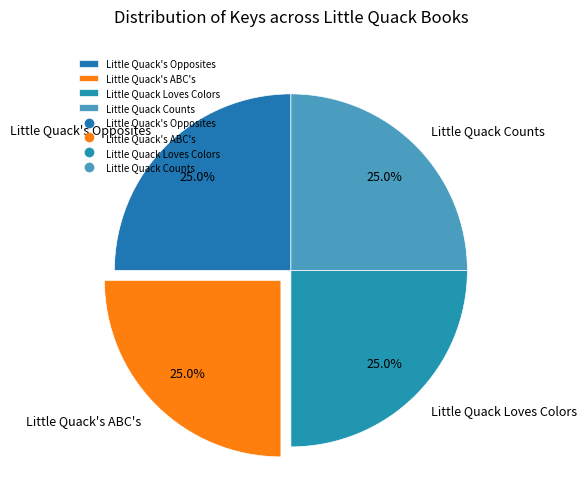

Does Little Quack's Opposites account for over 50% of the chart?

No